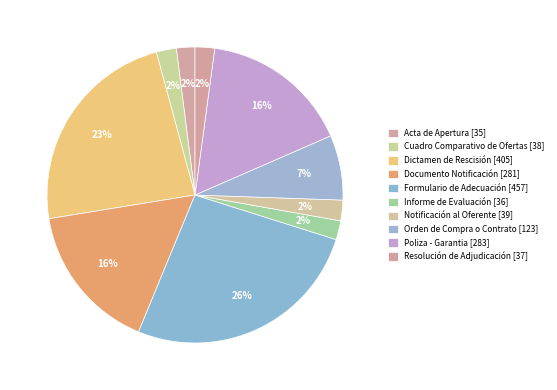

How many segments does this pie chart have?

10